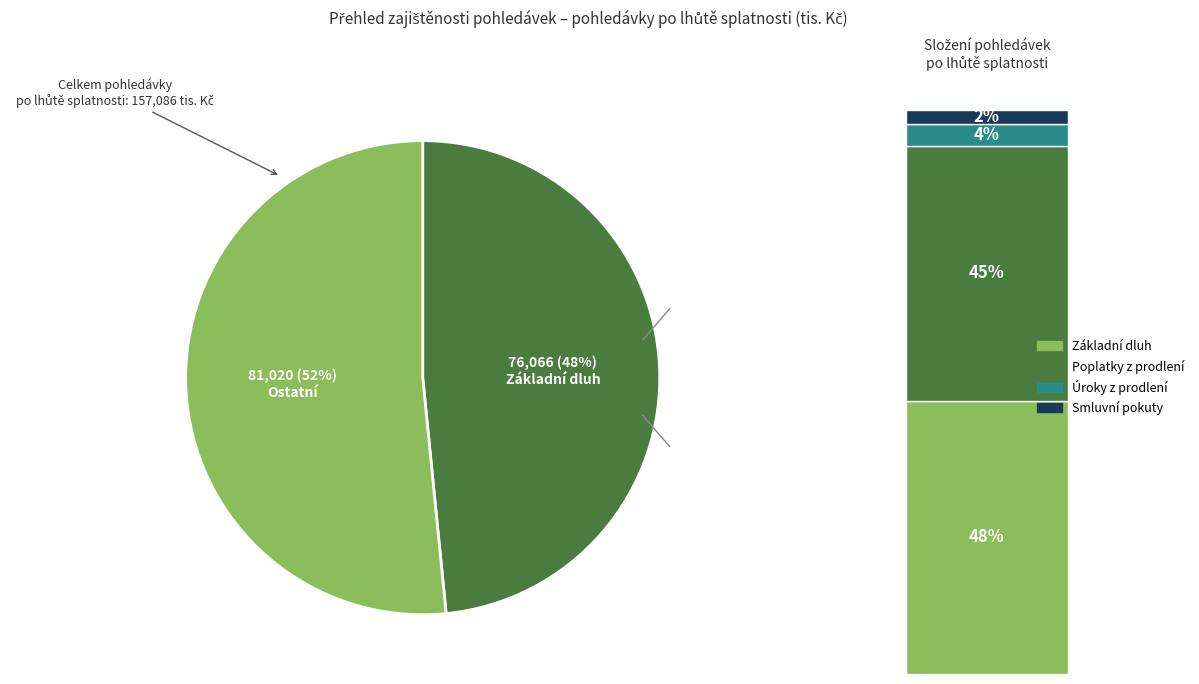

Is Smluvní pokuty celkem the majority of the pie?

No